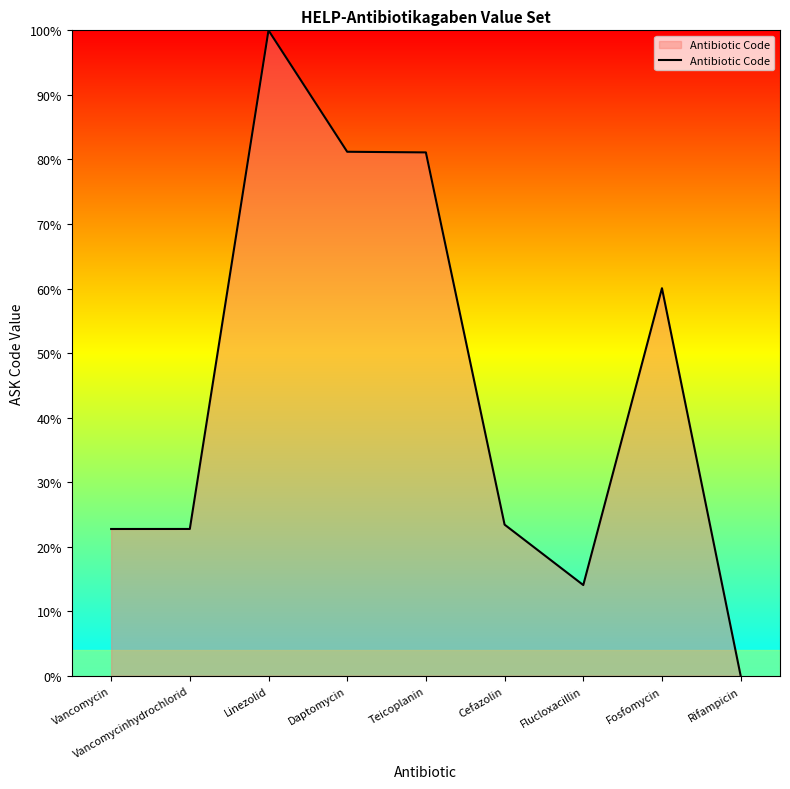

Approximately how many times larger is the value at Vancomycin compared to Vancomycinhydrochlorid?

1.0